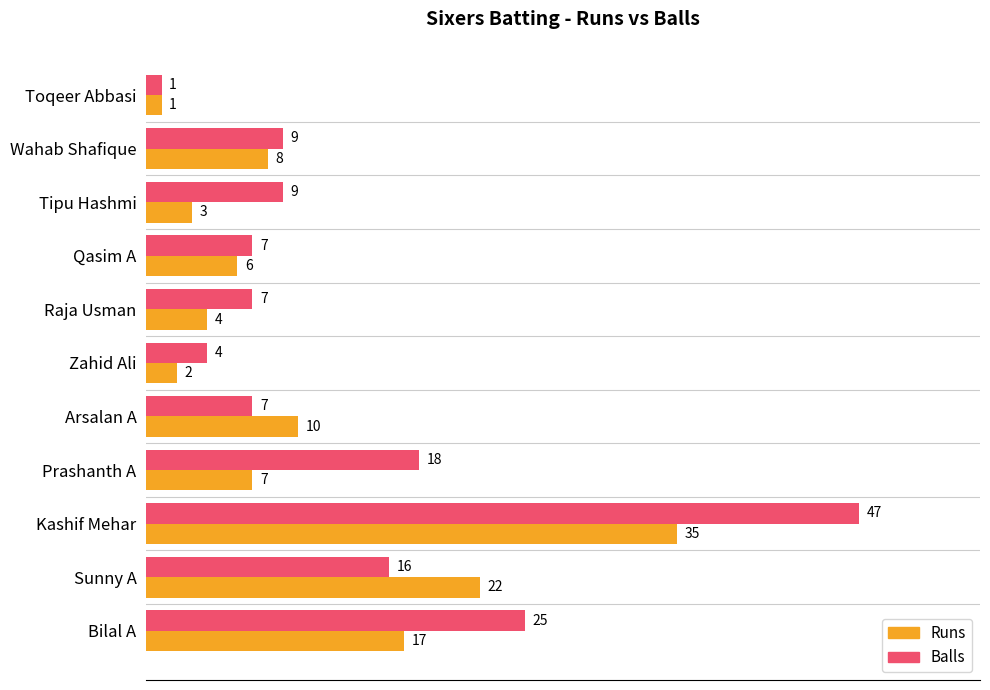

What is the spread (max minus min) of values at Raja Usman?

3